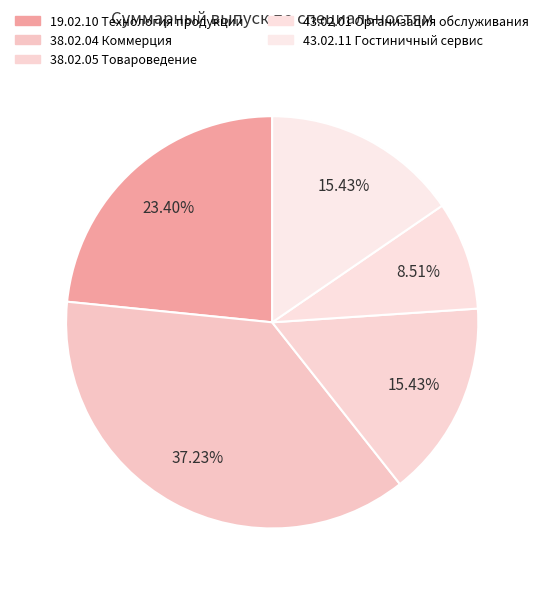

Does 43.02.11 Гостиничный сервис represent more than half of the total?

No